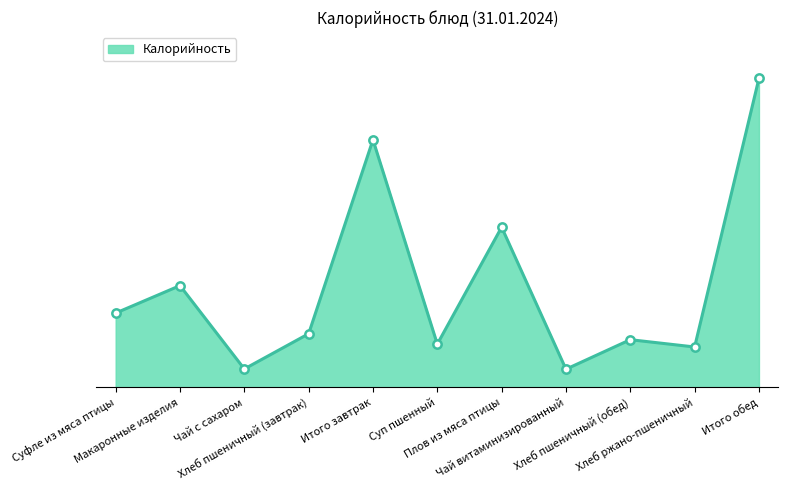

Is it true that the value at Чай с сахаром is 64.5?

False